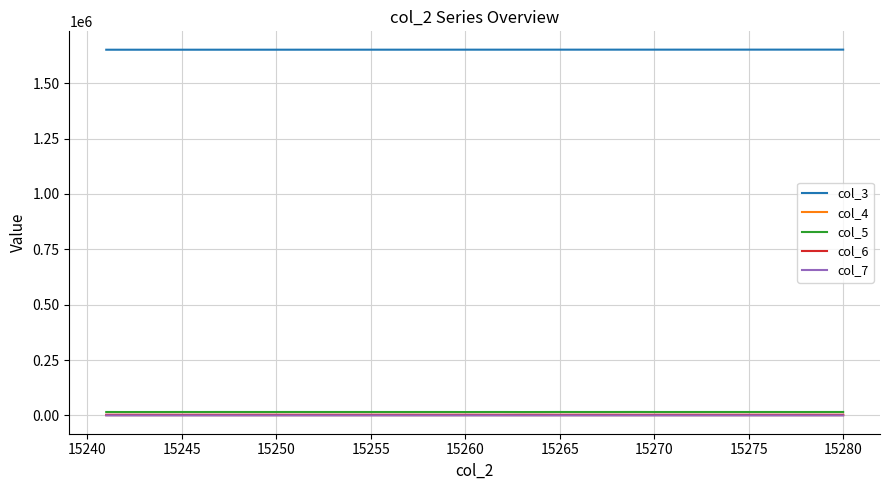

What is the average value of the col_4 series?

1382